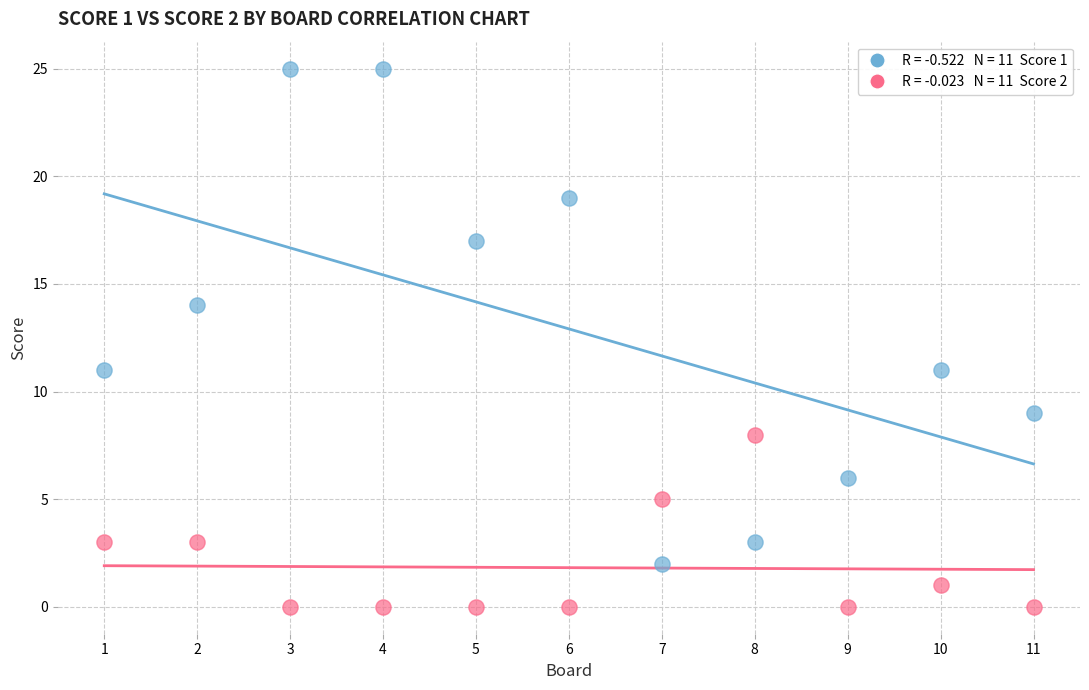

Across all data points, what is the range of Y values (max minus min)?

25